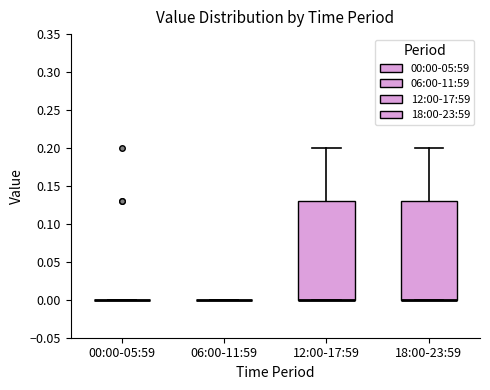

Reading left to right, read every box against the y-axis: the position of its median line, the range the box covers, and the ends of its whiskers. The values are not printed on the chart, so give them approximately, as read against the axis.

00:00-05:59: box collapsed to a line at 0.00, whiskers 0.00 to 0.00
06:00-11:59: box collapsed to a line at 0.00, whiskers 0.00 to 0.00
12:00-17:59: median 0.00 (drawn on the box's lower edge), box 0.00 to 0.13, whiskers 0.00 to 0.20
18:00-23:59: median 0.00 (drawn on the box's lower edge), box 0.00 to 0.13, whiskers 0.00 to 0.20